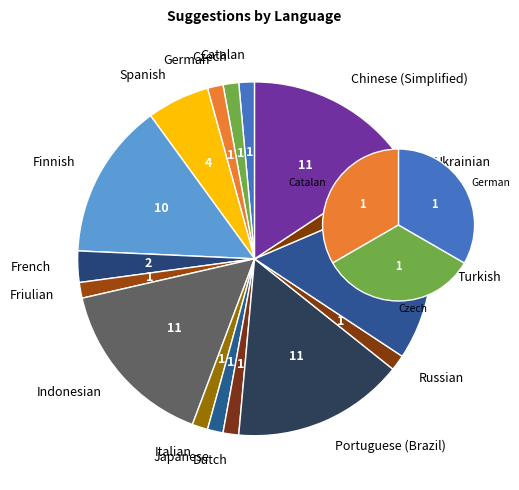

To the nearest percent, what portion does French represent?

3%